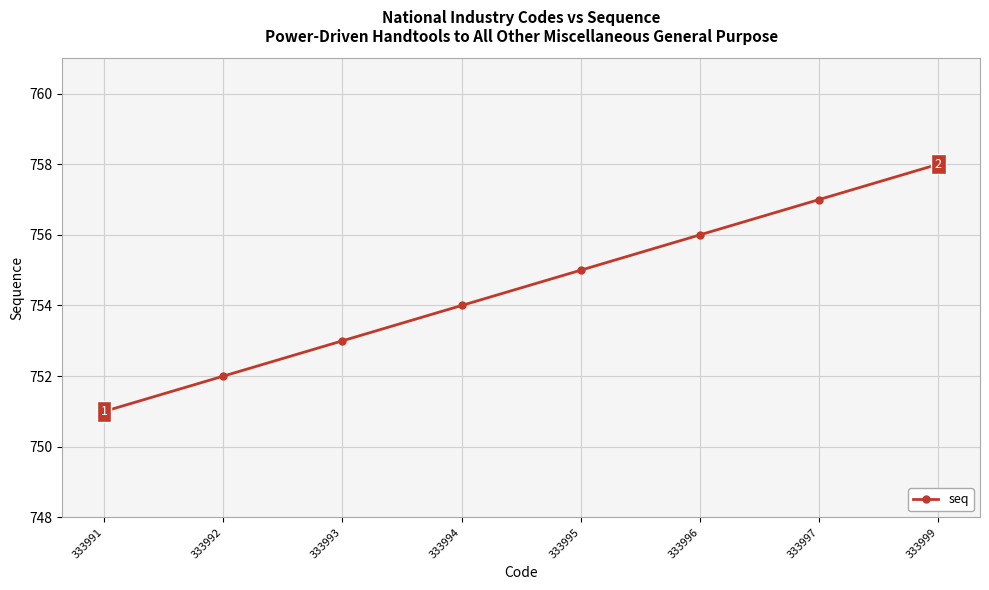

Which has a higher value, 333995 or 333997?

333997